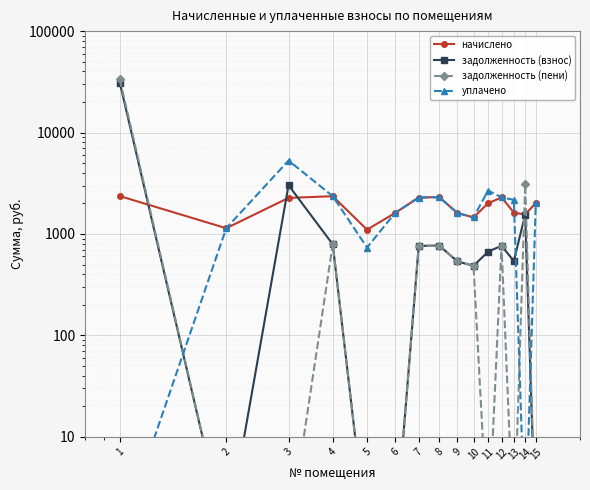

True or false: начислено has a value of 1500.1 at 4.

False